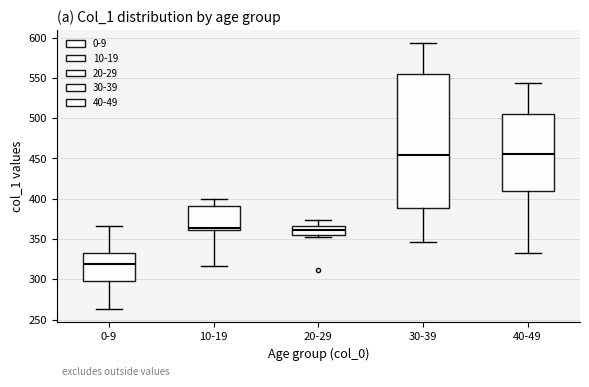

Reading left to right, transcribe this box plot: for each box, give where its median line is, the range the box spans, and where its two whiskers end, as read against the y-axis. The values are not printed on the chart, so give them approximately, as read against the axis.

0-9: median 320, box 300 to 335, whiskers 265 to 365
10-19: median 365, box 360 to 390, whiskers 315 to 400
20-29: median 360, box 355 to 365, whiskers 355 (just below the box's lower edge) to 375
30-39: median 455, box 390 to 555, whiskers 345 to 595
40-49: median 455, box 410 to 505, whiskers 330 to 545